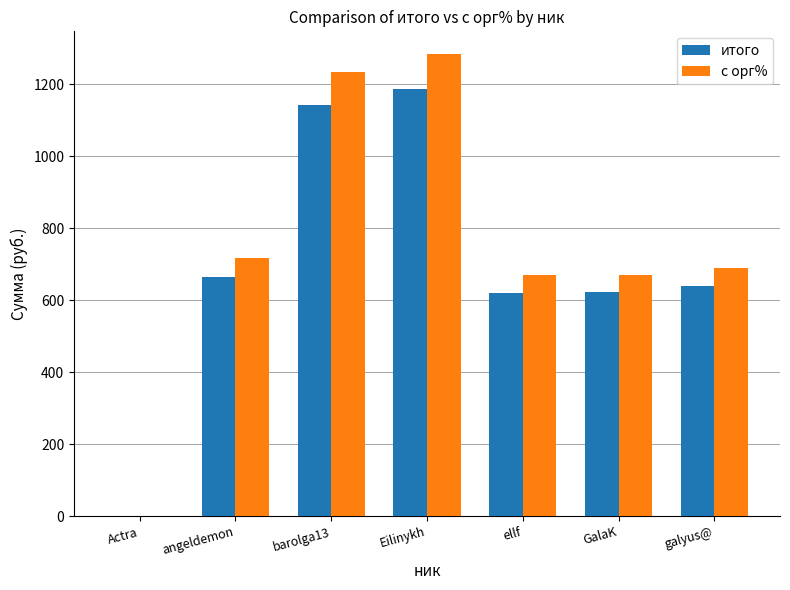

What is the approximate value of с орг% at Eilinykh?

1283.3